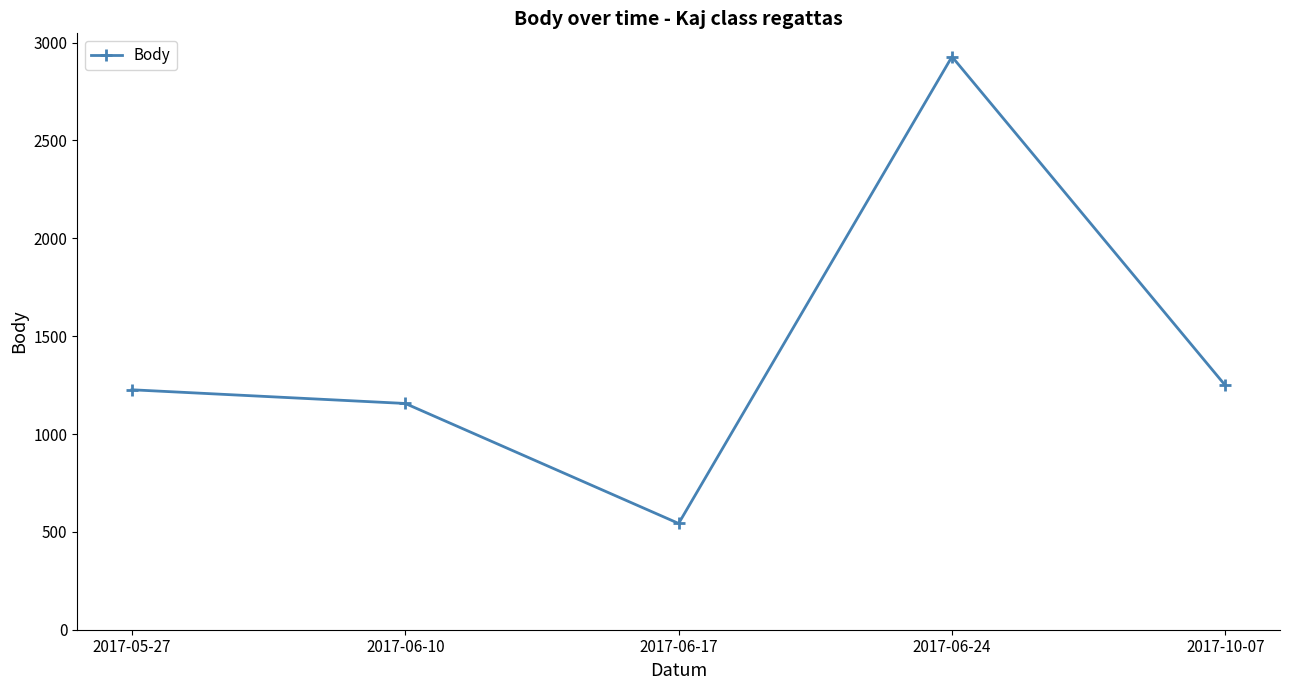

At which category does the data reach its first local peak?

2017-06-24